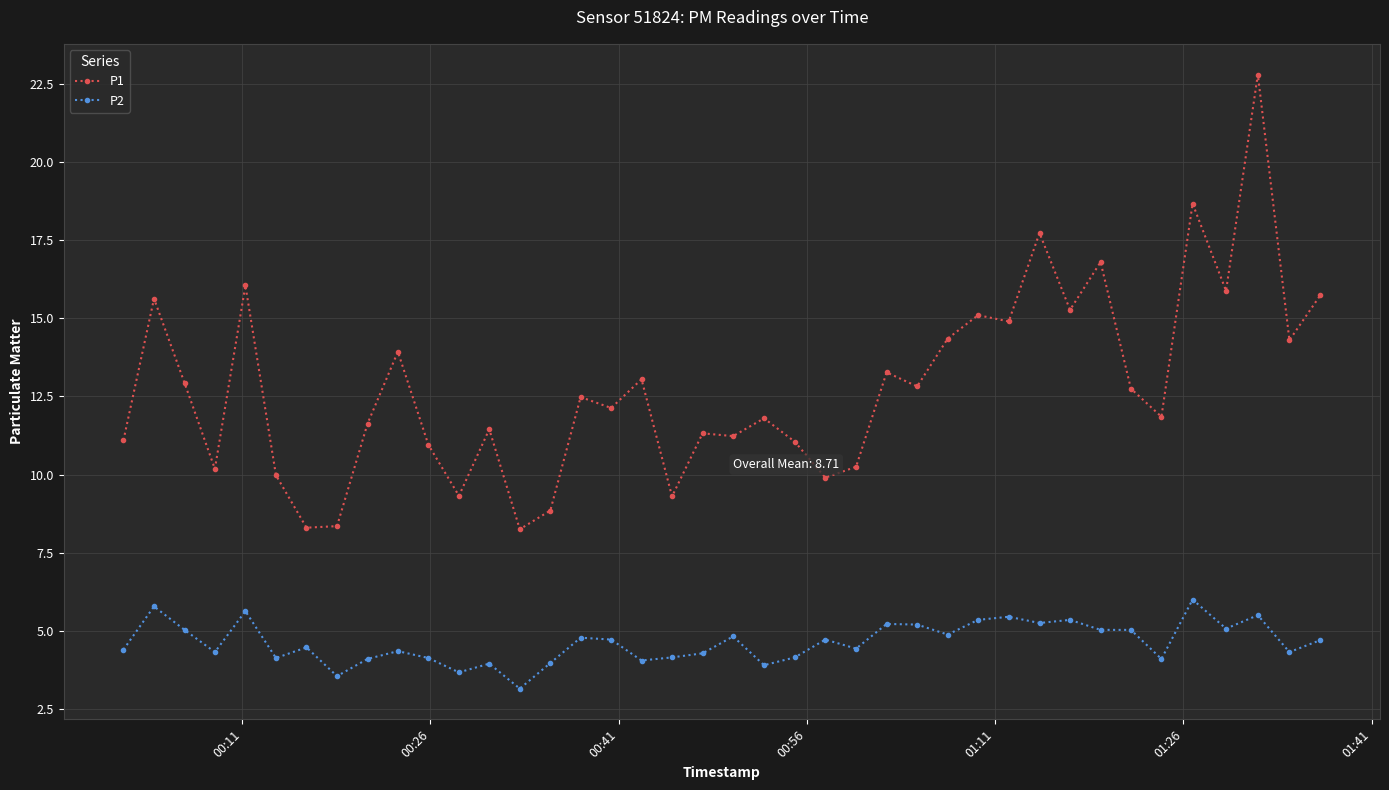

What is the difference between the second highest and second lowest values in the P2 series?

2.2